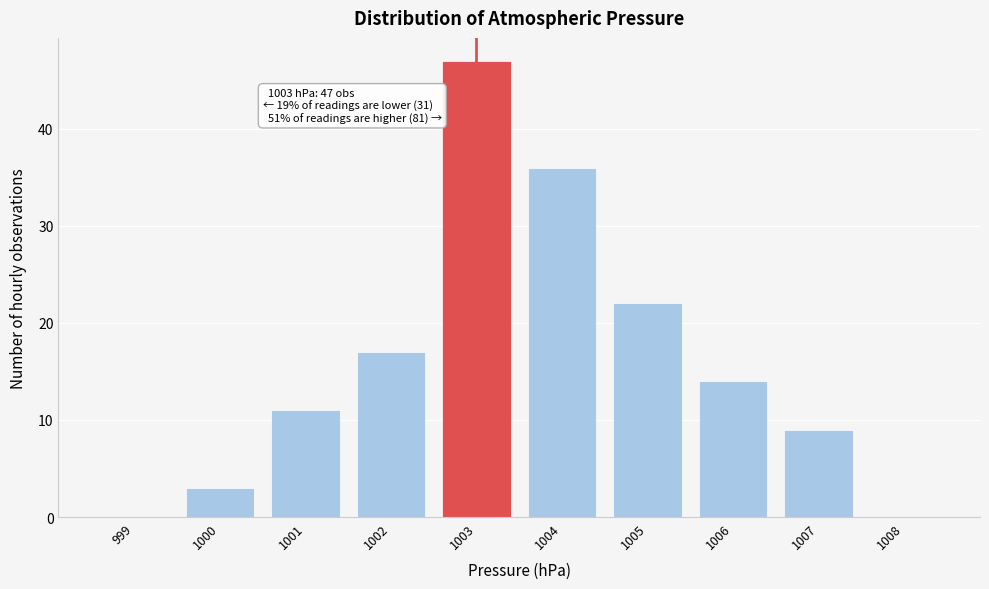

Reading right to left, transcribe all the data shown in this chart.

1008=0	1007=9	1006=14	1005=22	1004=36	1003=47	1002=17	1001=11	1000=3	999=0